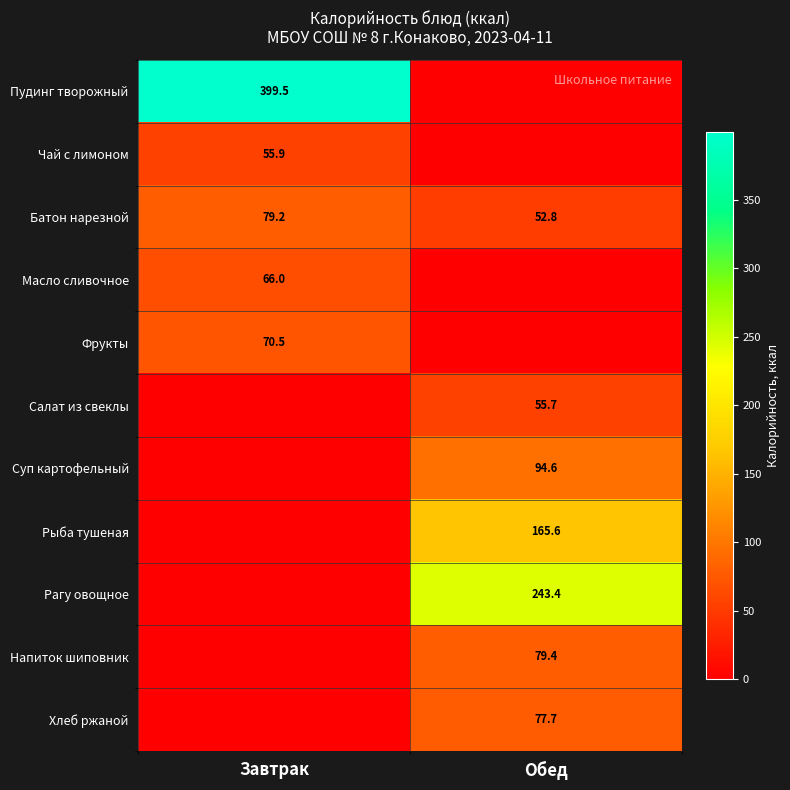

At which category is the sum across all series the highest?

Обед